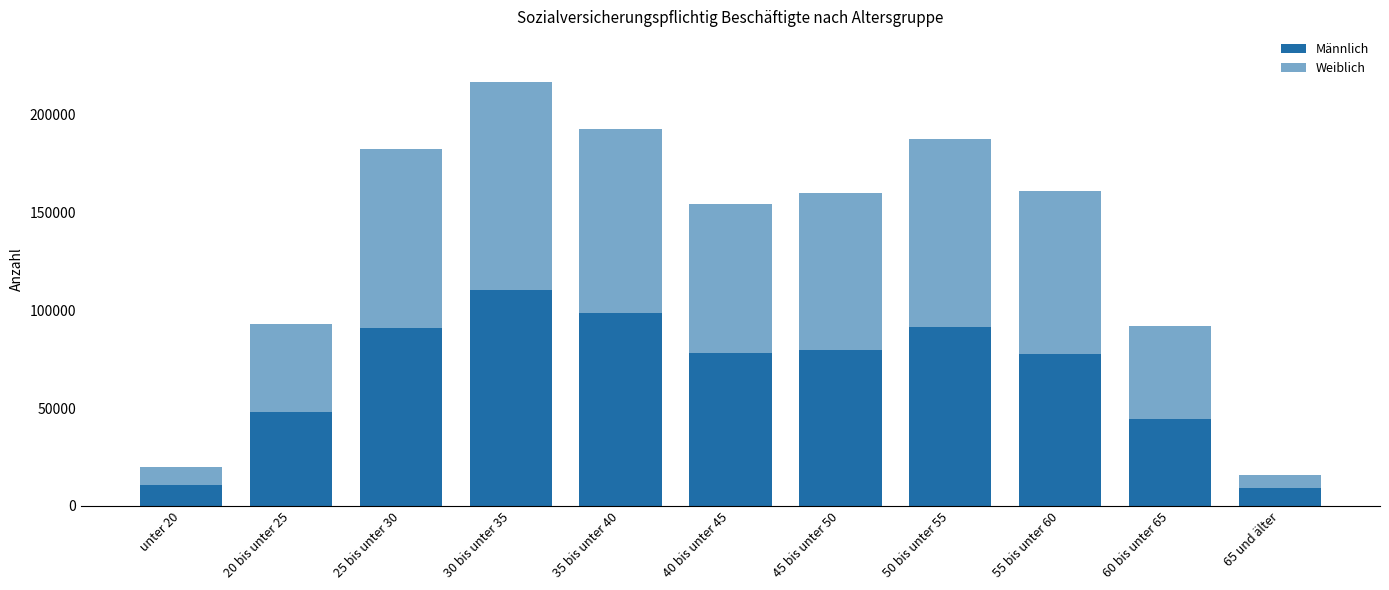

What is the label of the 8th bar from the right?

30 bis unter 35